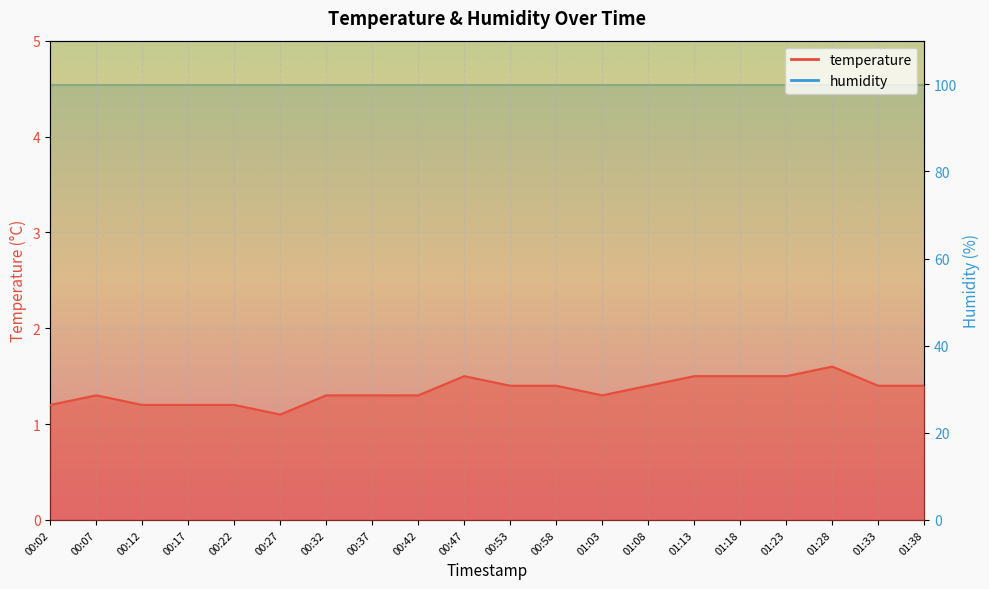

List the labels in order of value, smallest first.

00:27, 00:02, 00:12, 00:17, 00:22, 00:07, 00:32, 00:37, 00:42, 01:03, 00:53, 00:58, 01:08, 01:33, 01:38, 00:47, 01:13, 01:18, 01:23, 01:28